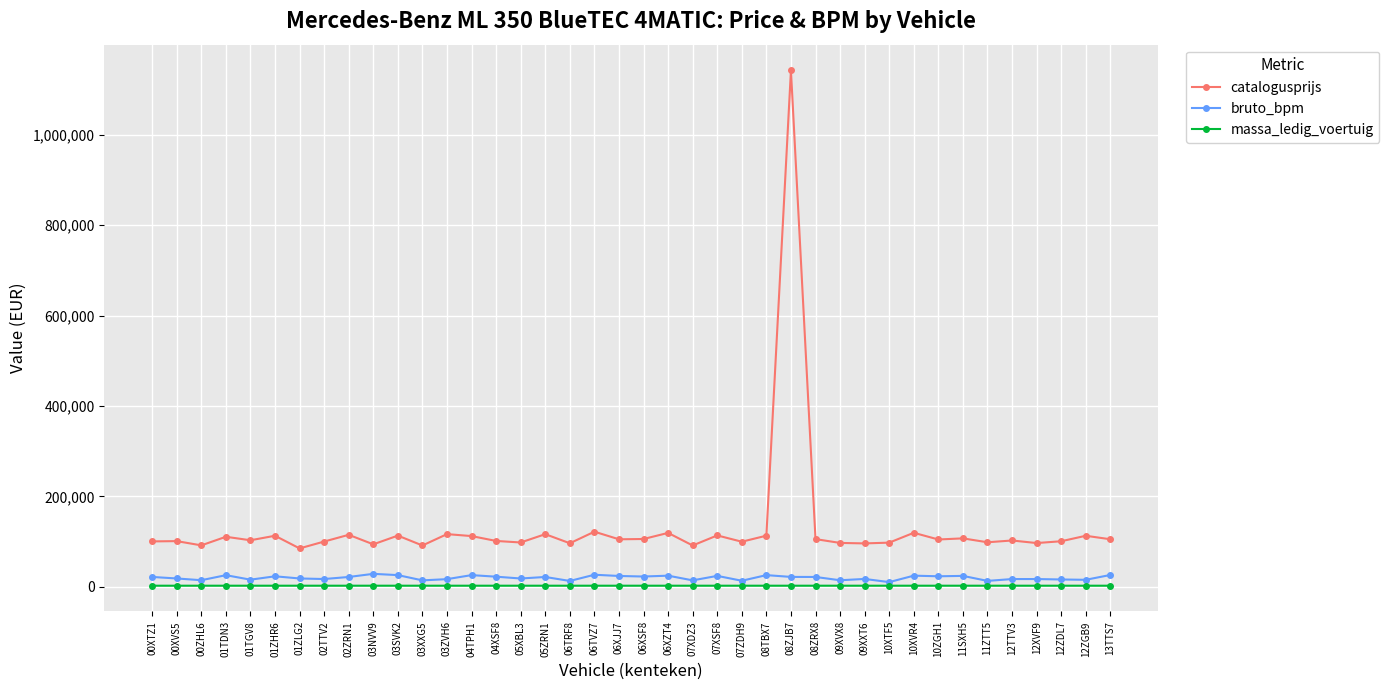

Which series has the largest range (max minus min)?

catalogusprijs